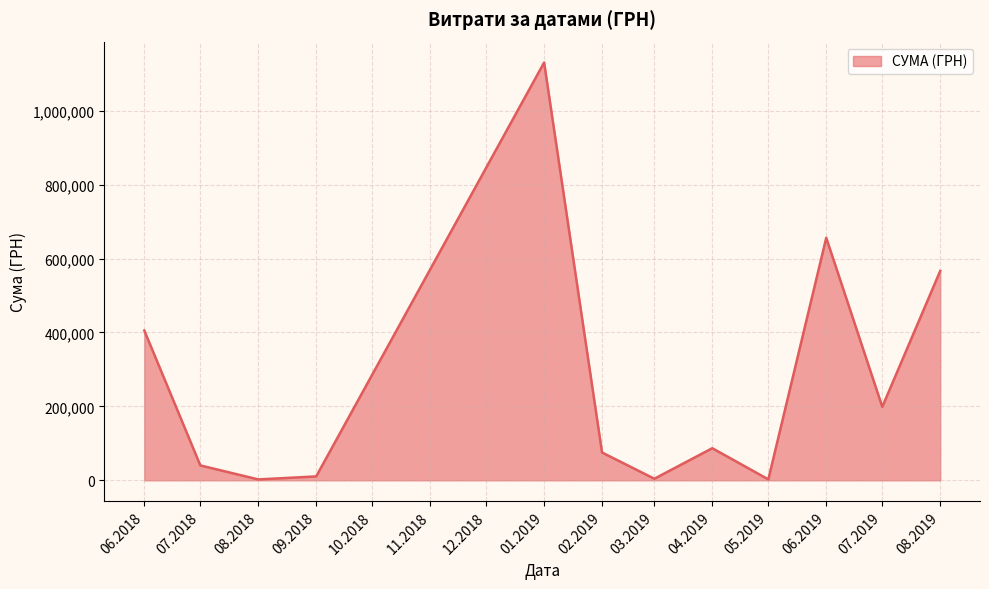

Is it true that the value at 06.2019 is 655996.4?

True